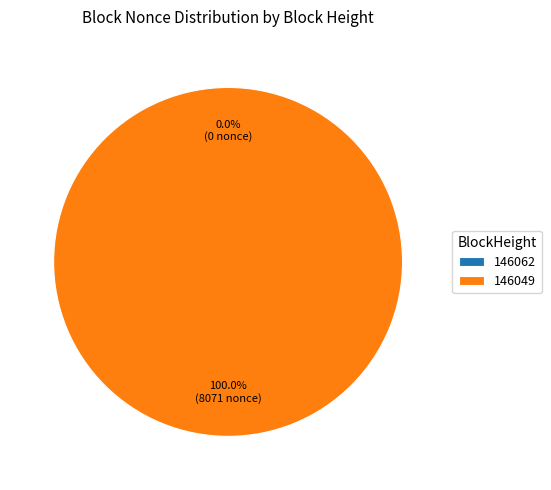

Is it true that 146062 is 0% of the pie?

True